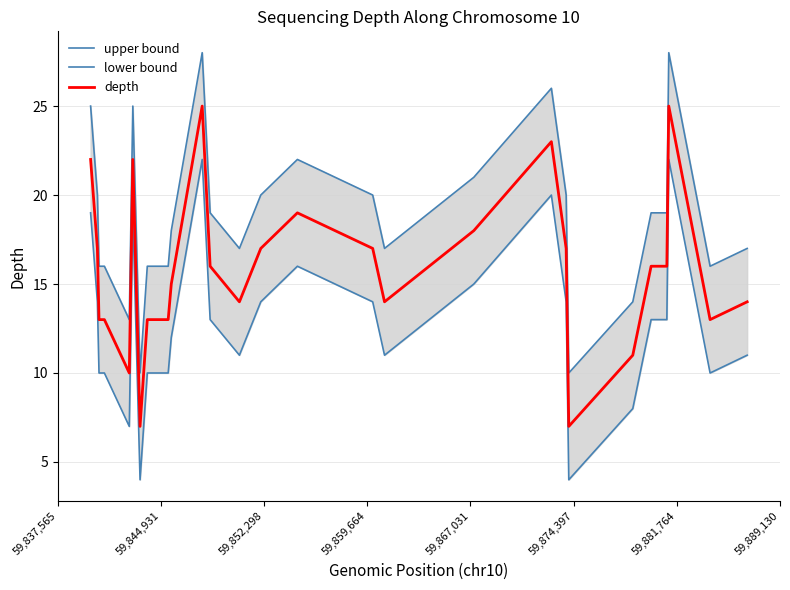

True or false: lower bound has more than 0 interior local peaks.

True